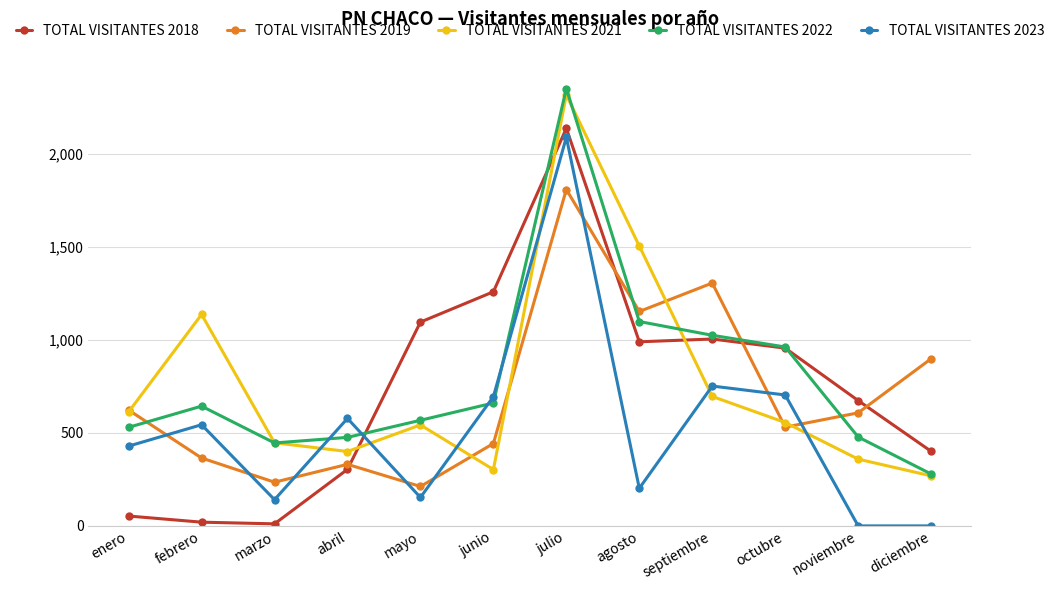

What is the difference between the second highest and minimum values in the TOTAL VISITANTES 2018 series?

1248